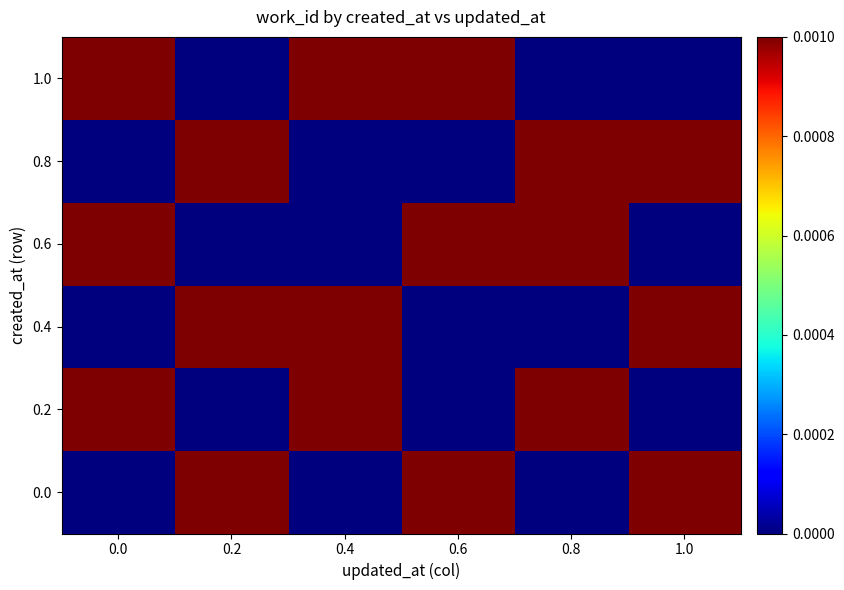

List the series in order of their peak value, highest first.

0.0, 0.2, 0.4, 0.6, 0.8, 1.0